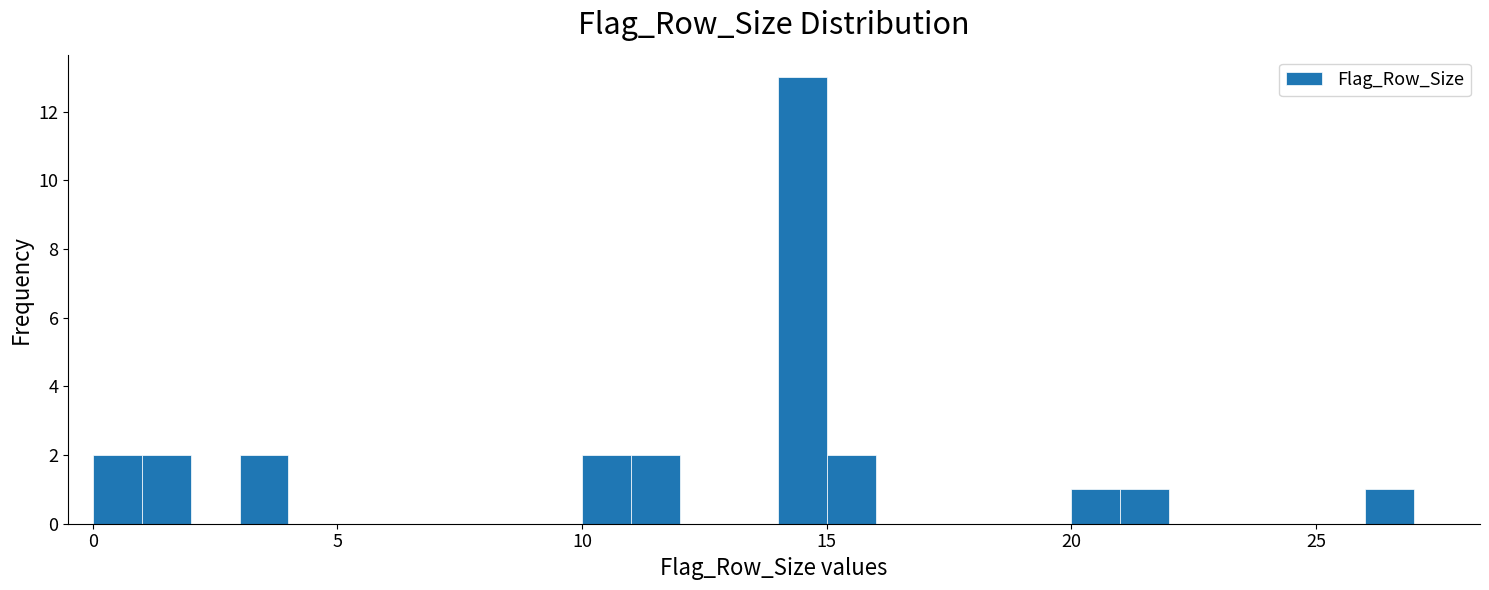

Read against the x-axis, roughly where is the centre of the tallest bar?

14.5